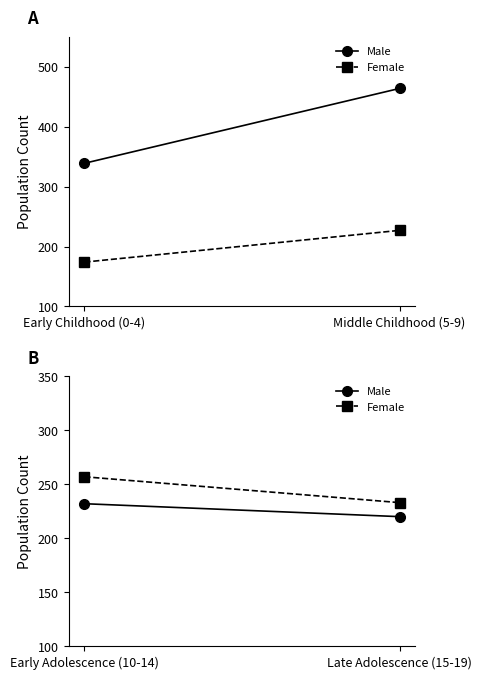

What position from the left is Early Adolescence (10-14)?

1